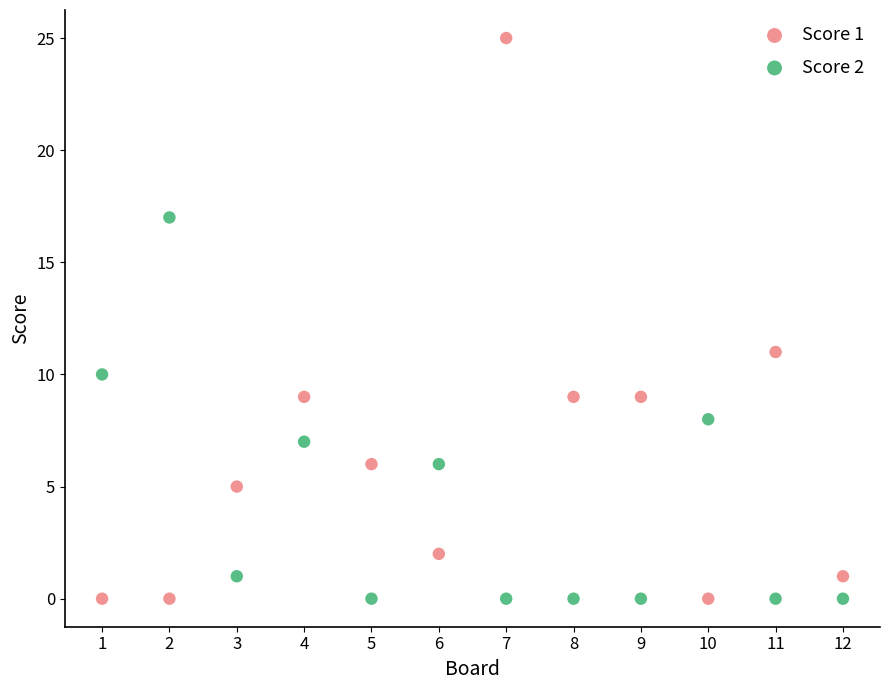

What is the X range (max minus min) for the scatter plot?

11